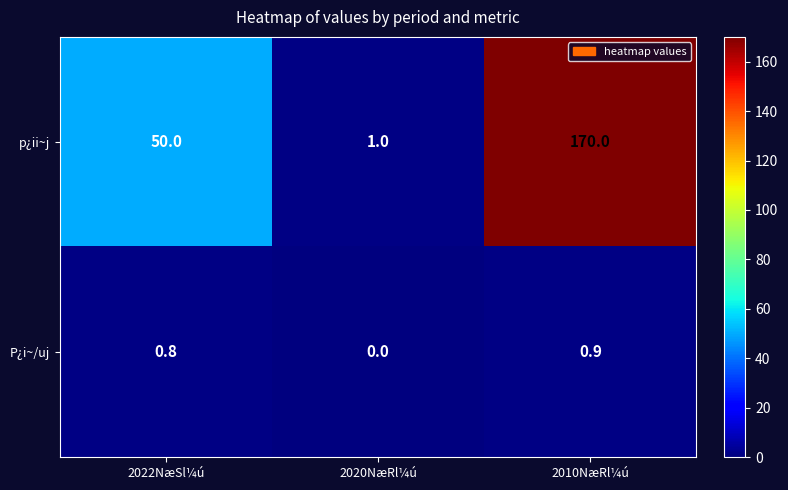

How many P¿i~/uj values are between 0 and 1?

3